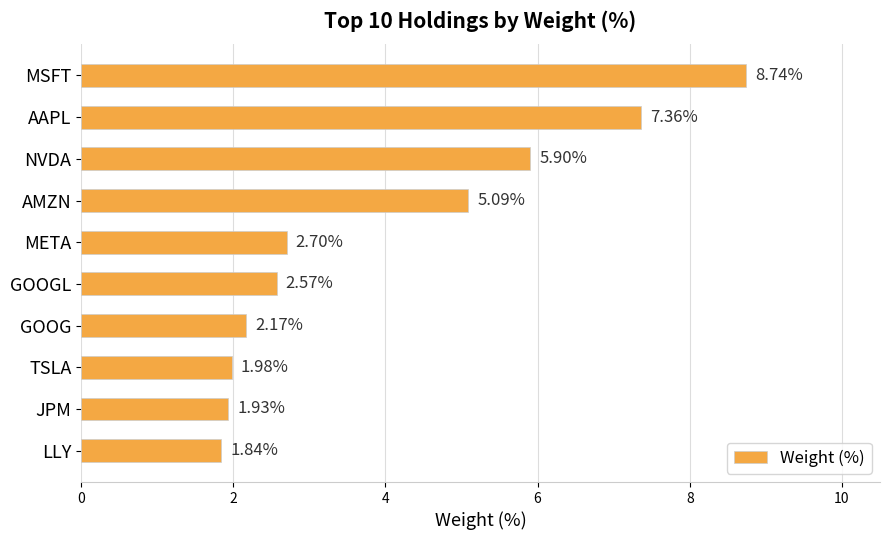

Does the chart contain stacked bars?

No